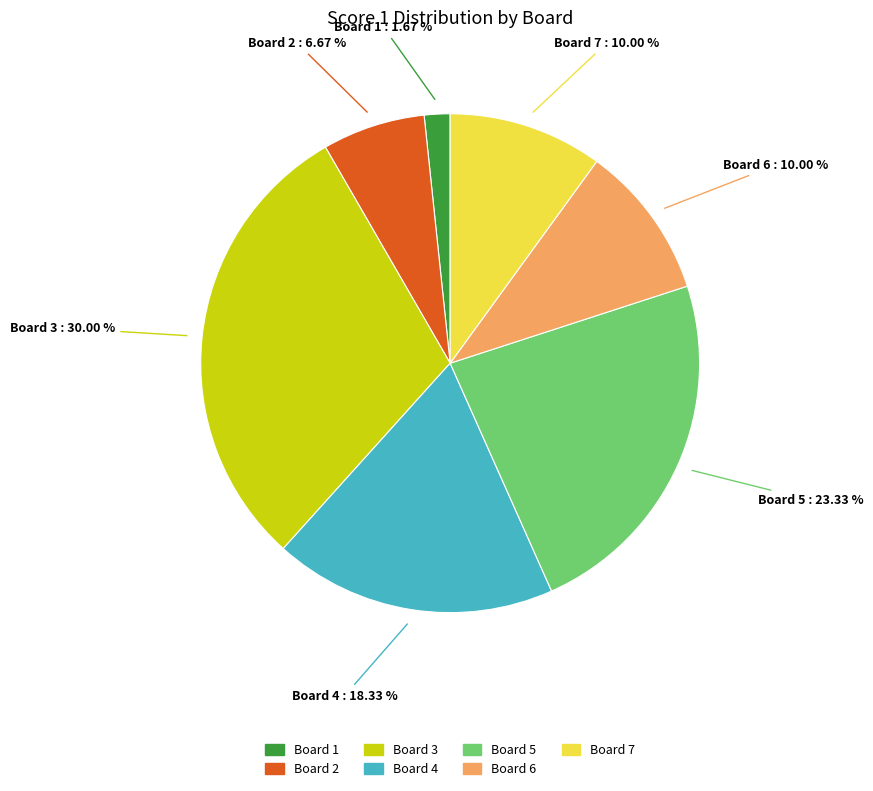

How many slices are in this pie chart?

7